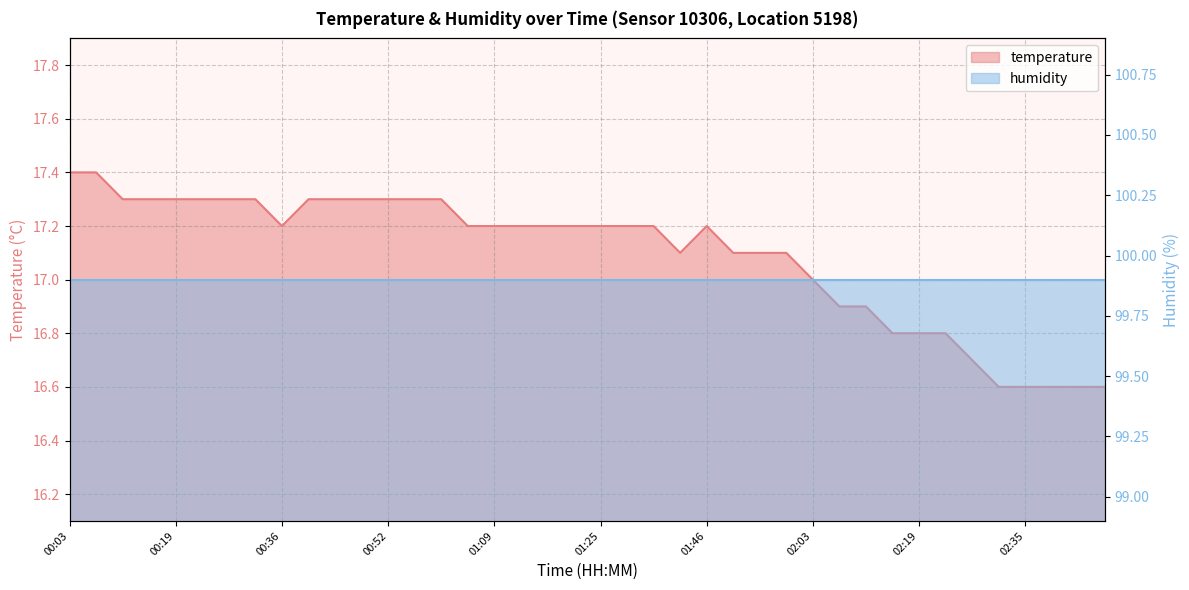

List the labels in order of value, smallest first.

02:31, 02:35, 02:40, 02:44, 02:48, 02:27, 02:15, 02:19, 02:23, 02:07, 02:11, 02:03, 01:38, 01:51, 01:55, 01:59, 00:36, 01:05, 01:09, 01:13, 01:17, 01:21, 01:25, 01:30, 01:34, 01:46, 00:11, 00:15, 00:19, 00:24, 00:28, 00:32, 00:40, 00:44, 00:48, 00:52, 00:56, 01:01, 00:03, 00:07